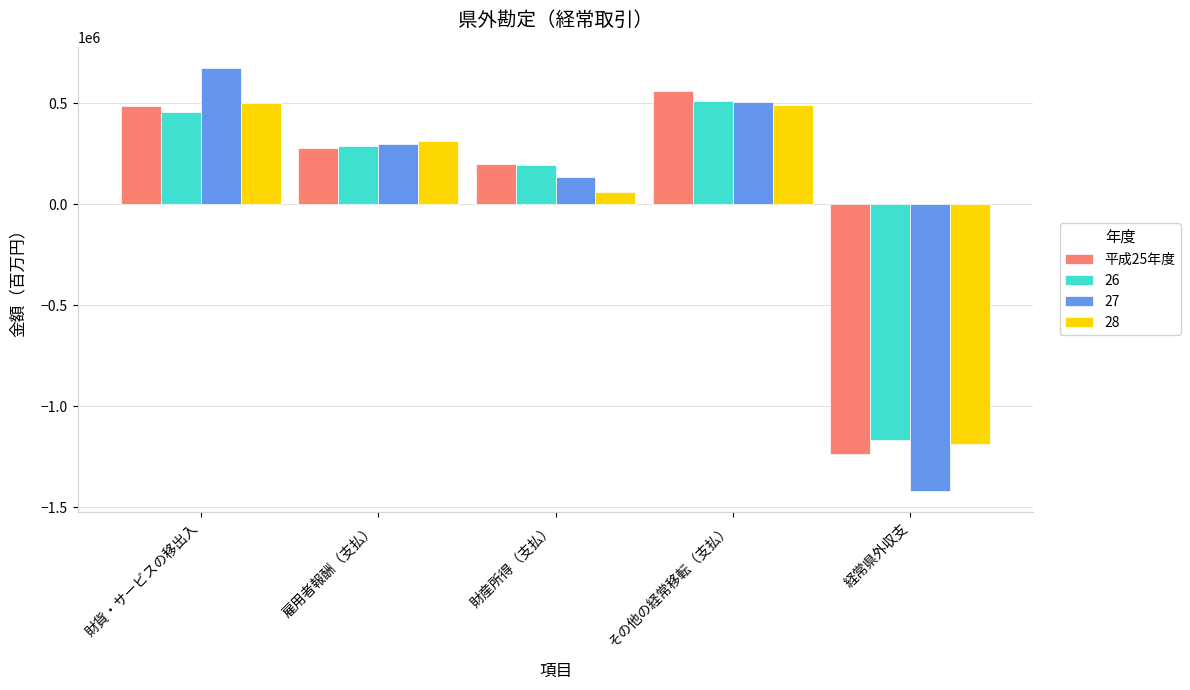

What position from the left is 経常県外収支?

5